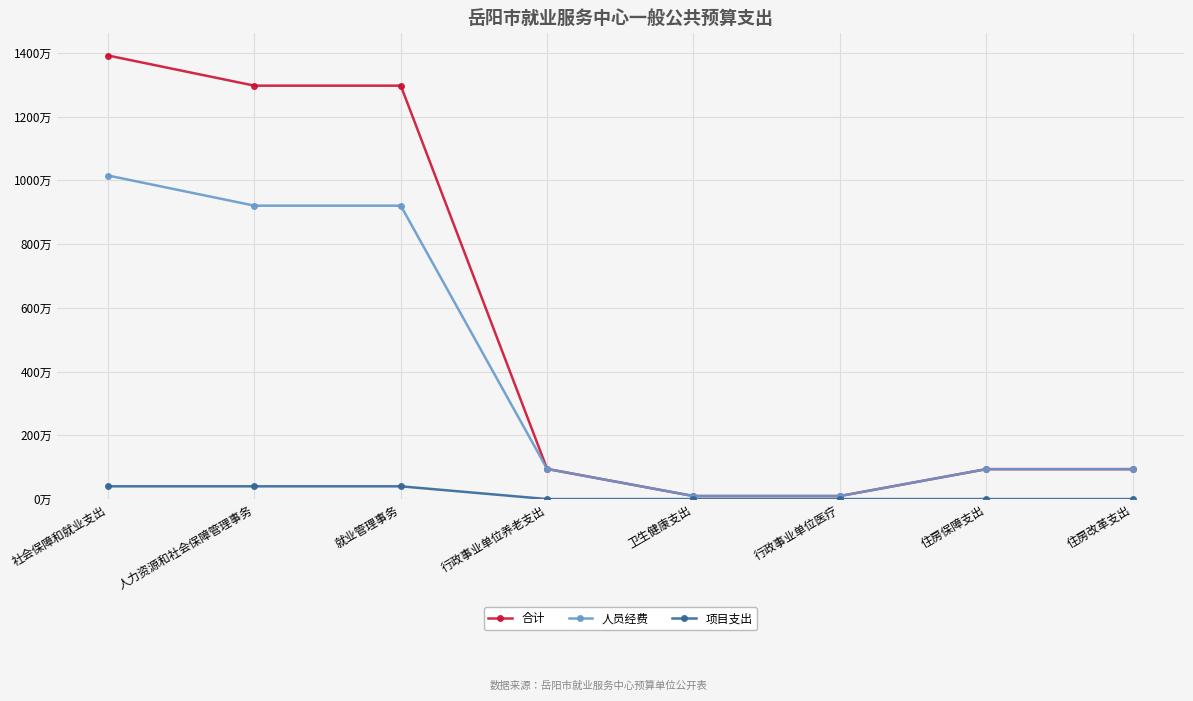

What is the total value across all series at 就业管理事务?

2257.2